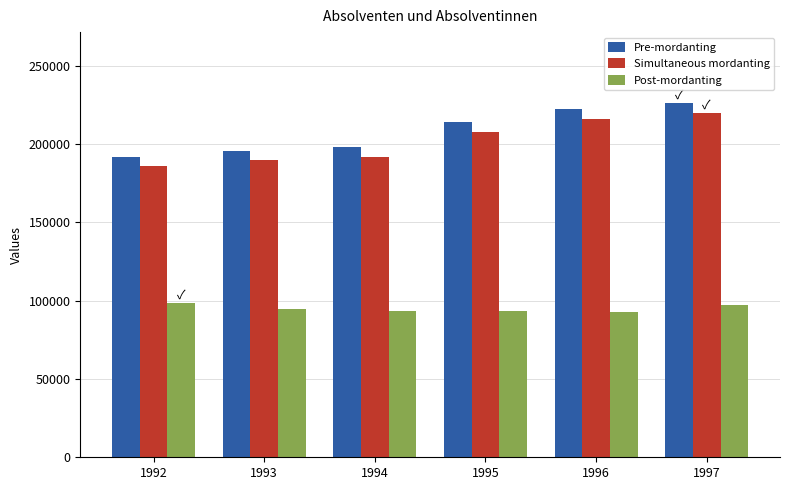

Does the chart contain stacked bars?

No